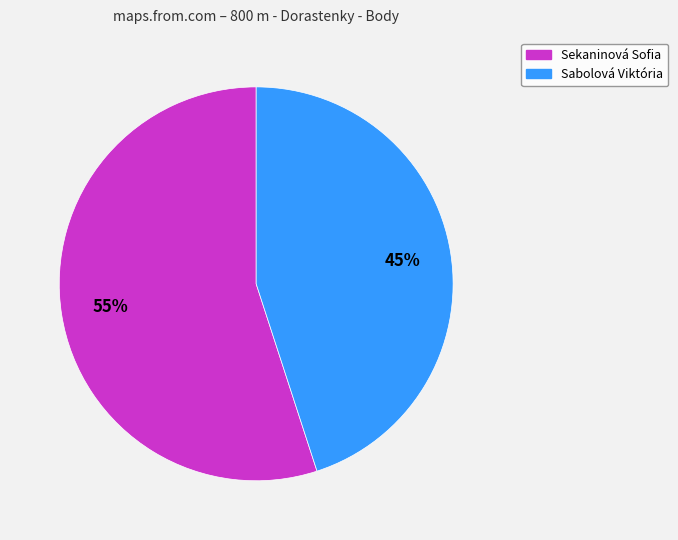

Do Sekaninová Sofia and Sabolová Viktória together represent more than half of the pie?

Yes